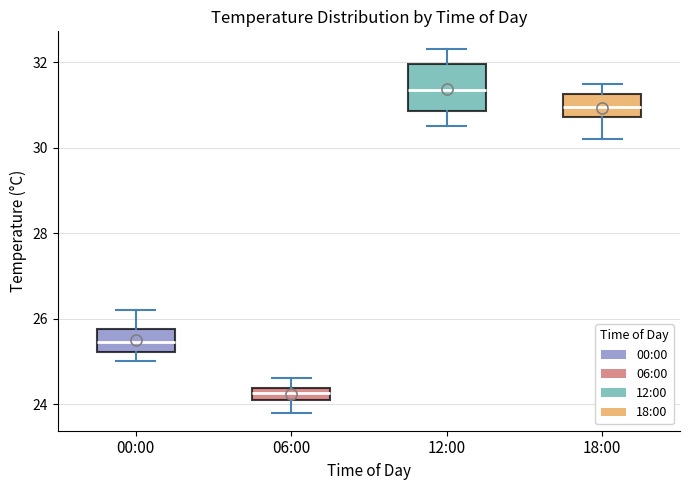

Where does the lower whisker of the box for 06:00 end on the y-axis? The values are not printed on the chart, so give them approximately, as read against the axis.

23.8